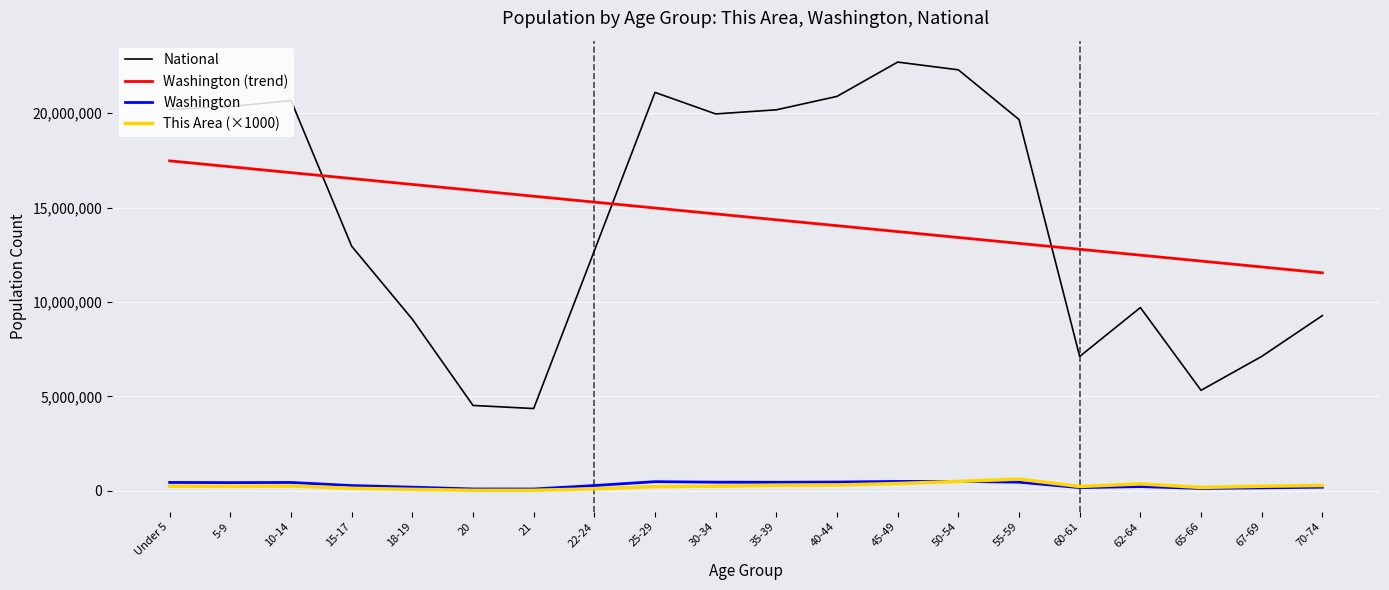

Does the chart display data point markers on the line(s)?

No